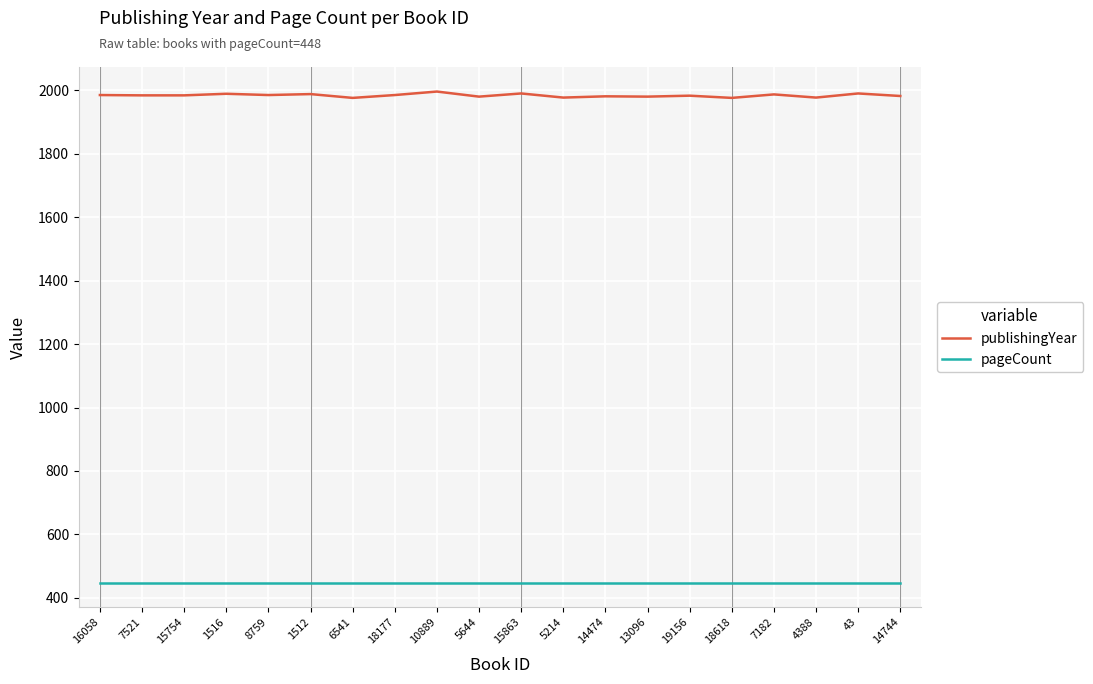

What is the total value across all series at 4388?

2425